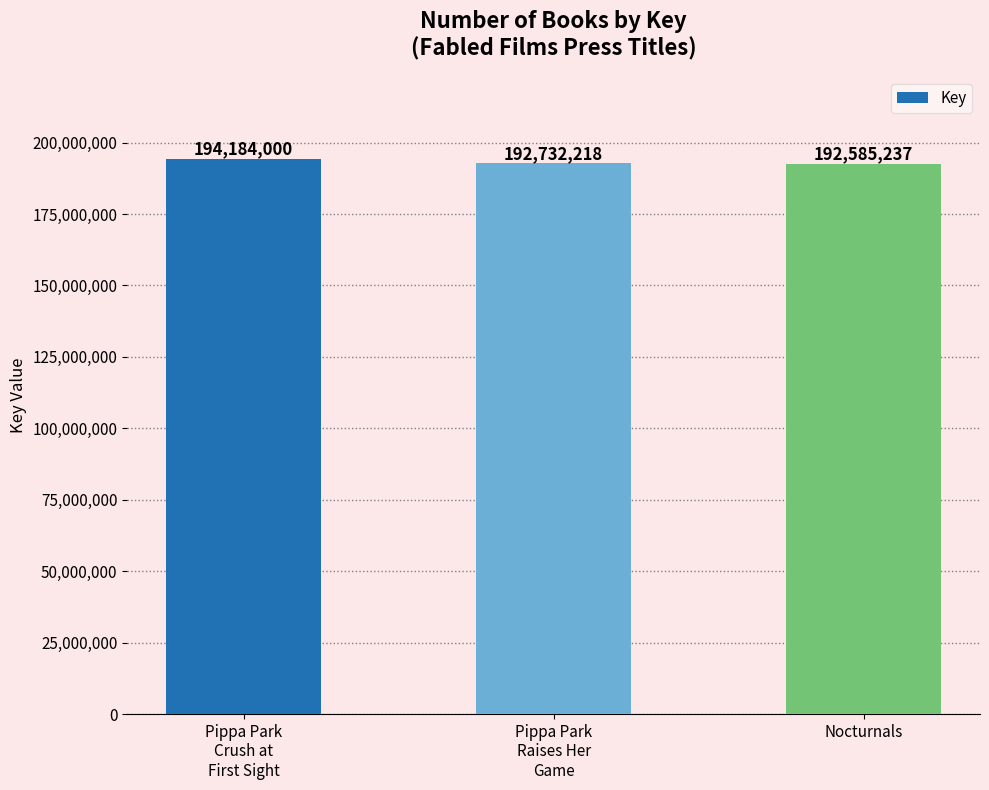

What value does the data have at Pippa Park
Crush at
First Sight?

194184000